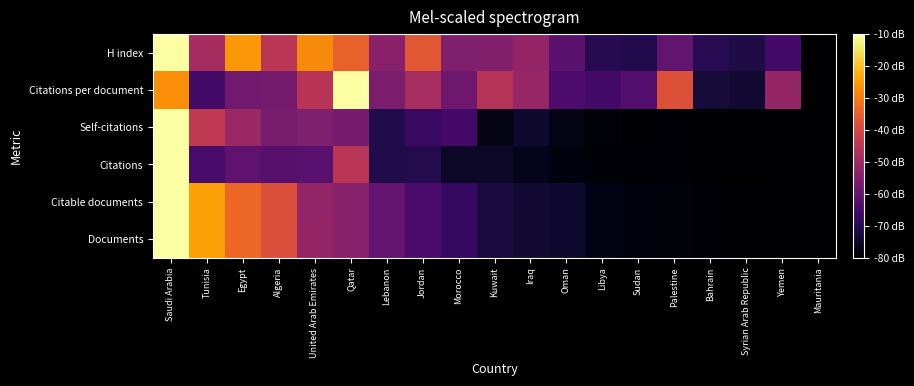

List the series in order of their peak value, lowest first.

Documents, Citable documents, Citations, Self-citations, Citations per document, H index